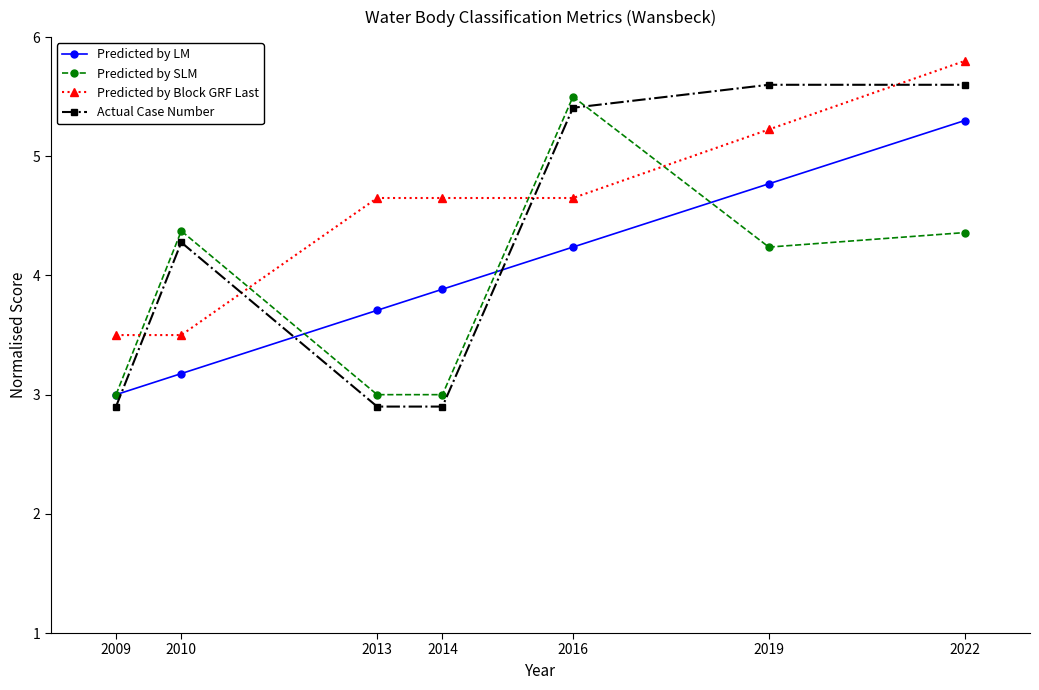

At which category is the sum across all series the highest?

2022